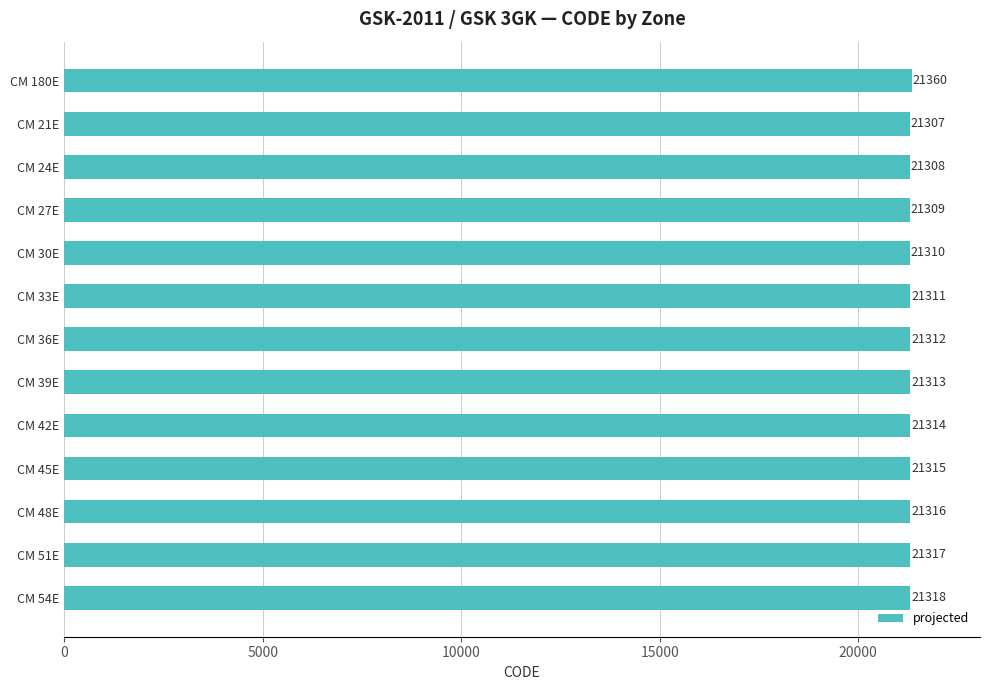

Is it true that the value at CM 51E is 21317?

True